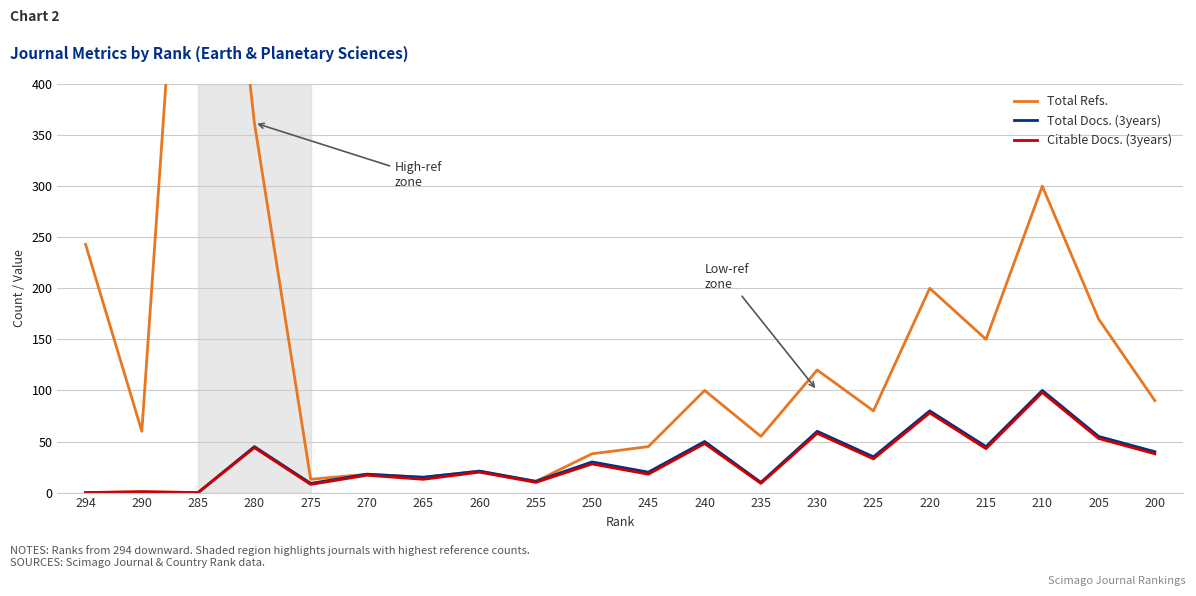

How many lines are shown in the chart?

3